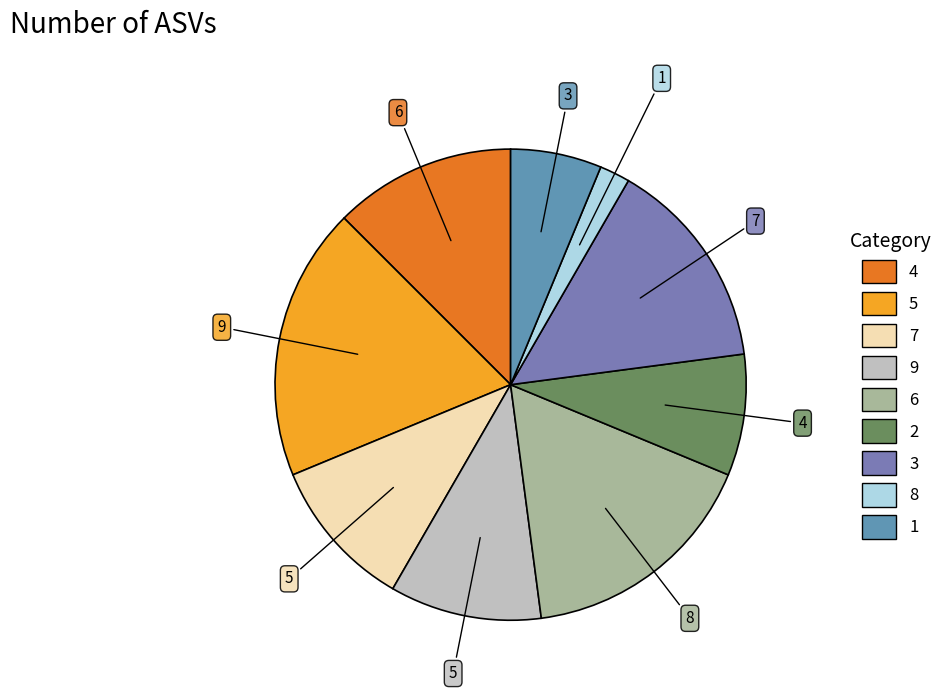

What is the largest slice in the pie chart?

5